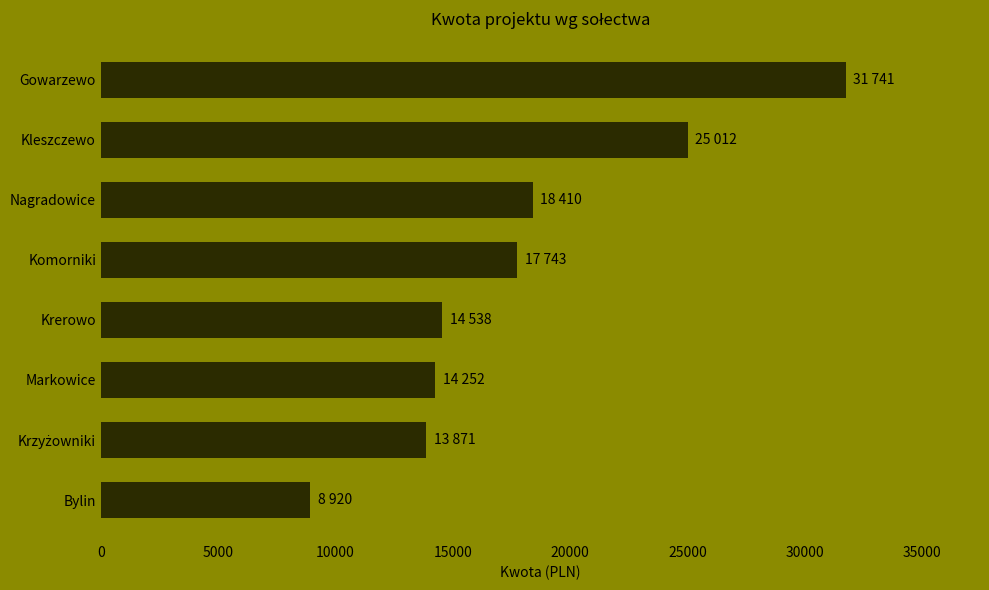

Reading top to bottom, what are all the values shown in this chart?

31741	25012	18410	17743	14538	14252	13871	8920